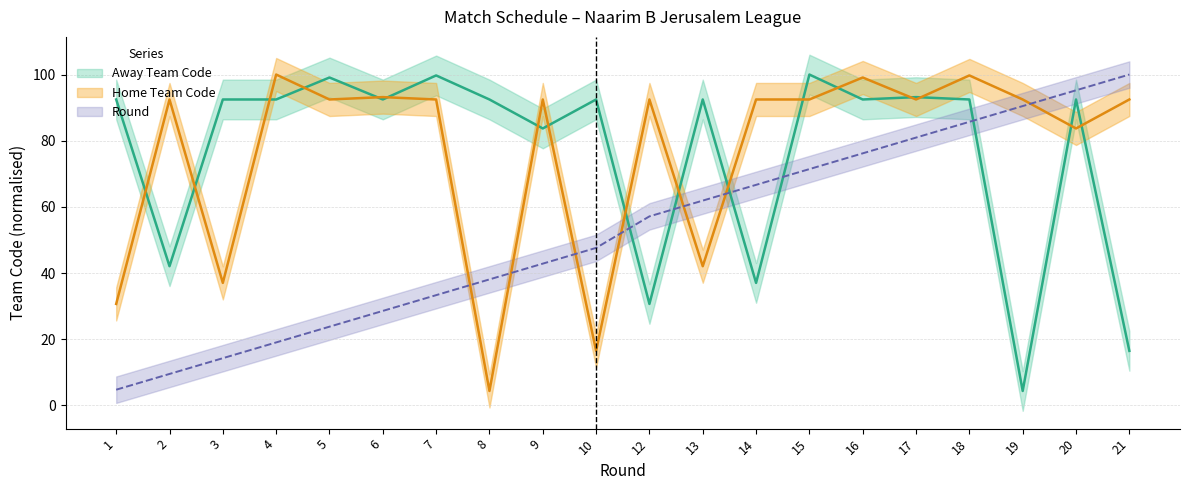

Is the value of Home Team Code at 14 greater than the value of Code at 10?

Yes